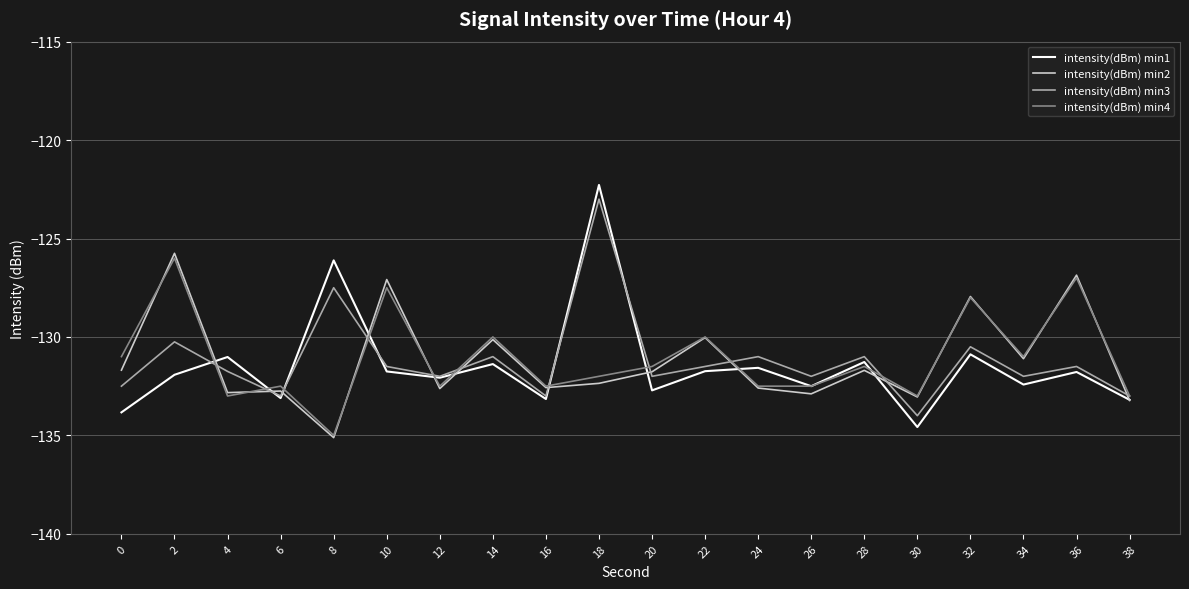

Is the value of intensity(dBm) min3 at 10 greater than the value of intensity(dBm) min1 at 20?

Yes